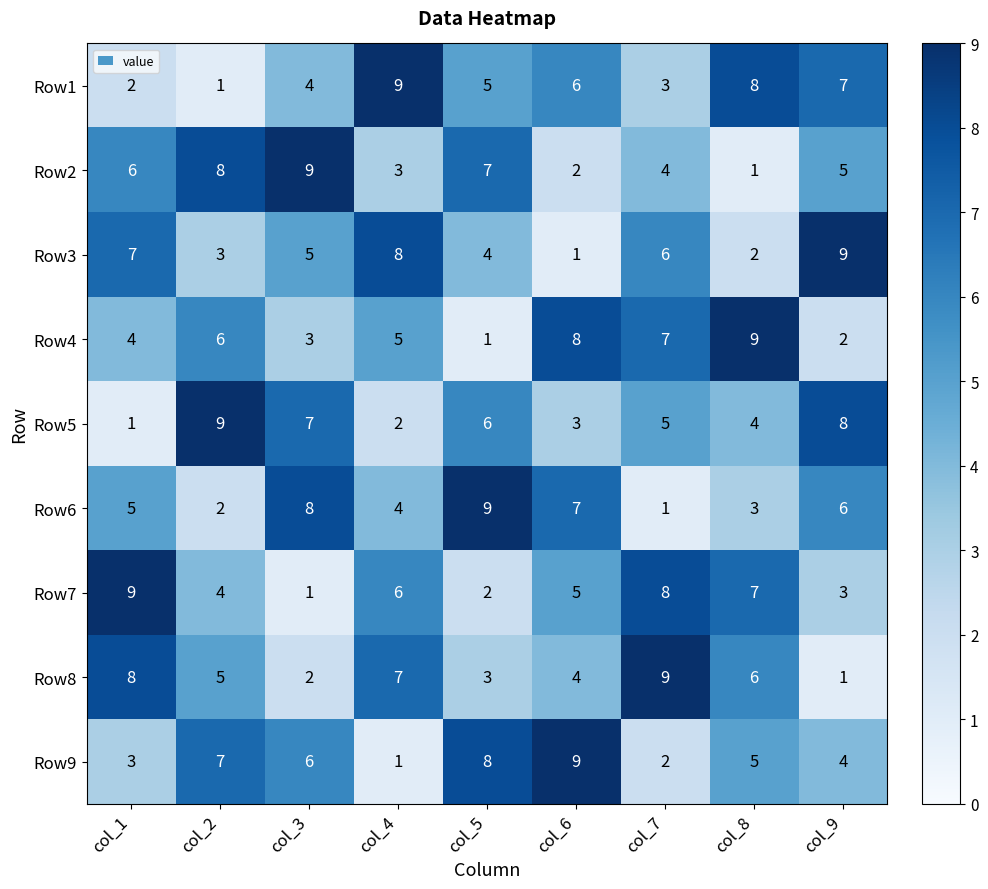

True or false: Row2 has a value of 1 at col_6.

False